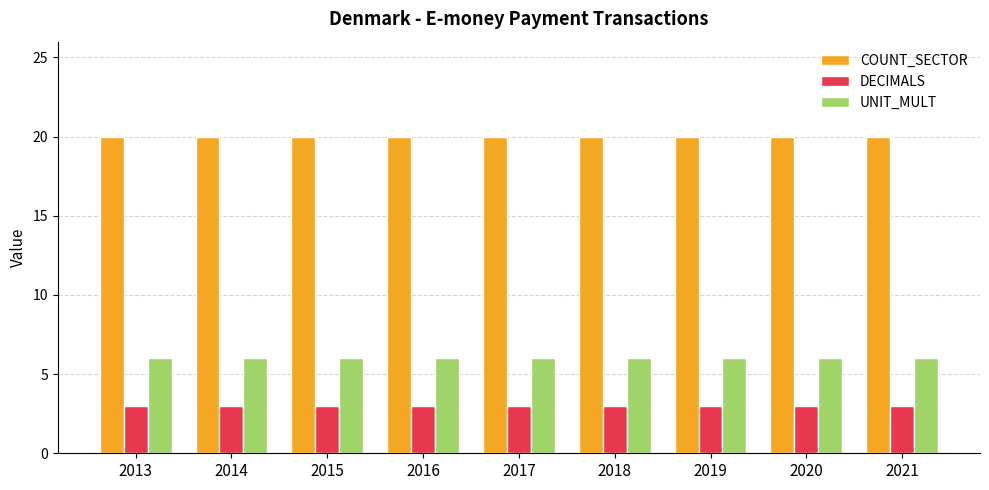

Is it true that DECIMALS equals 3 at 2018?

True